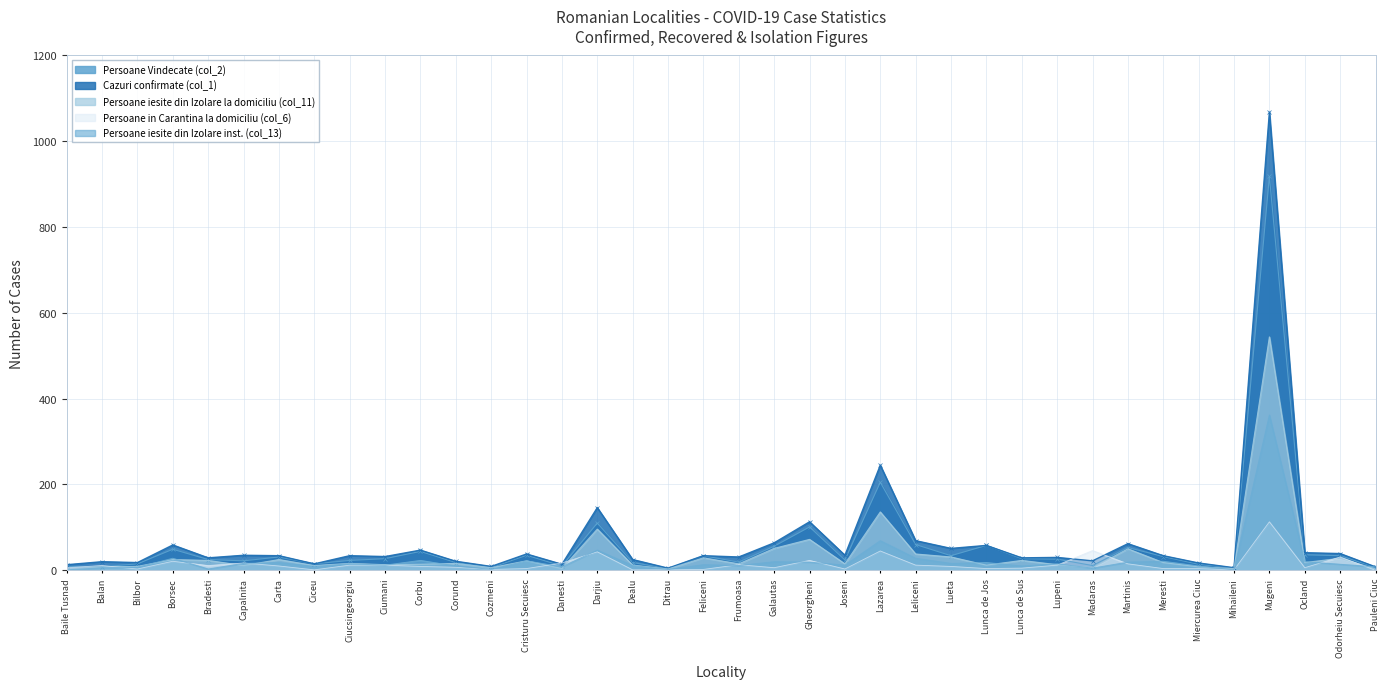

Between Dealu and Pauleni Ciuc, which series saw the biggest shift?

Cazuri confirmate (col_1)